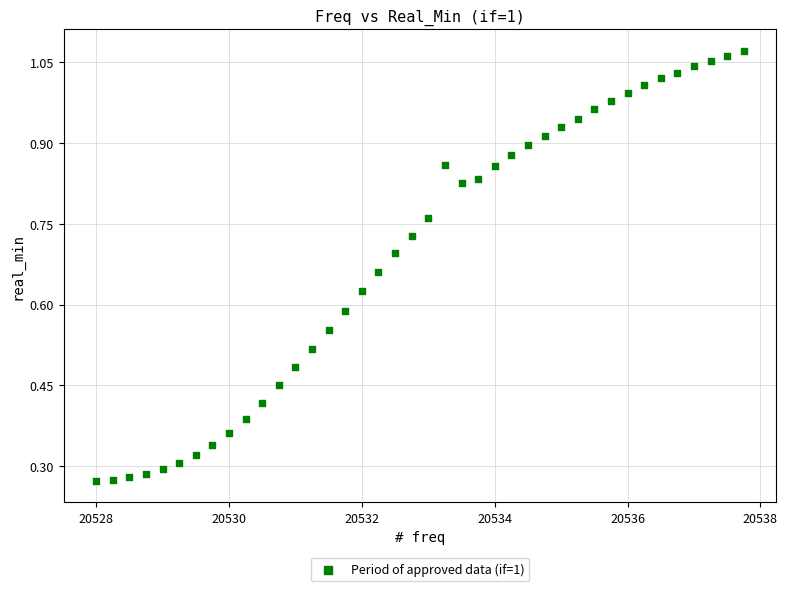

What is the range of X values (max minus min)?

9.8